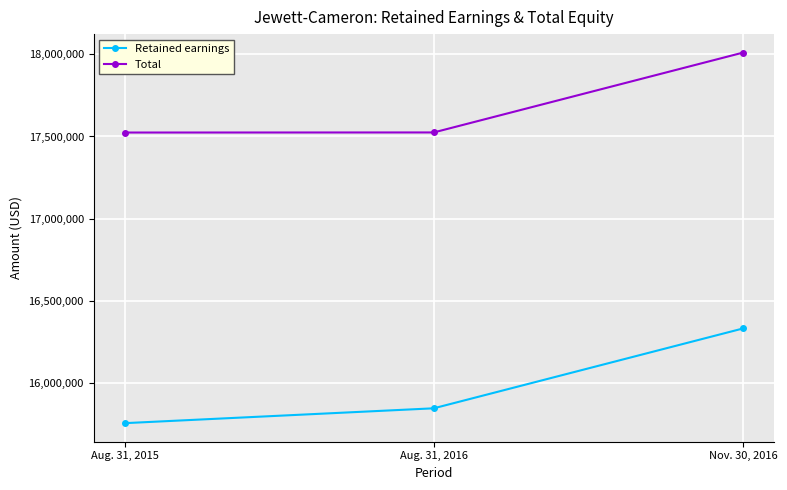

What is the difference between the highest and lowest values at Aug. 31, 2016?

1679563